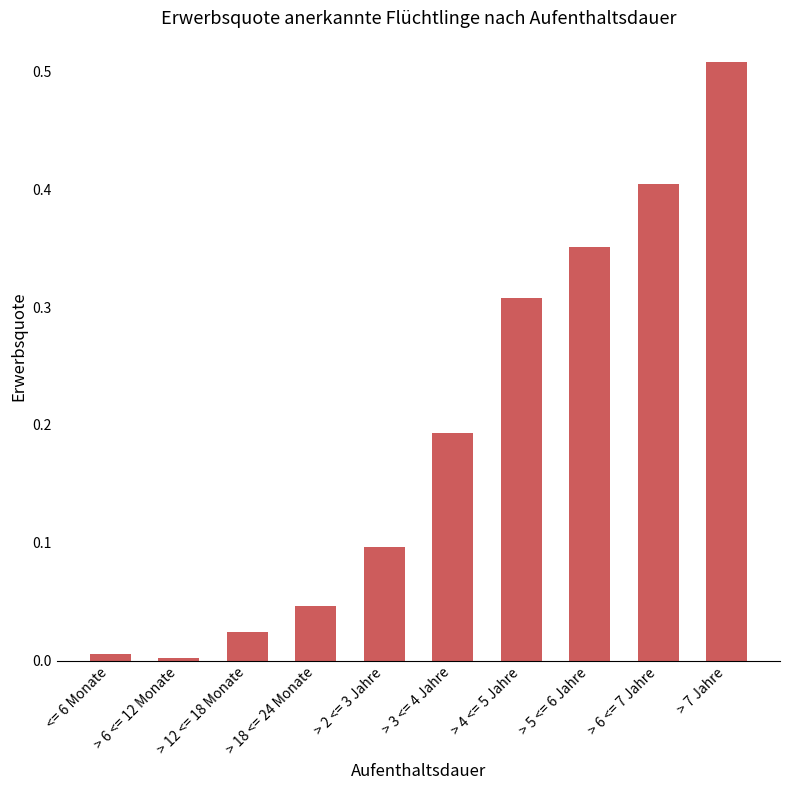

Between > 6 <= 7 Jahre and > 5 <= 6 Jahre, which is larger?

> 6 <= 7 Jahre